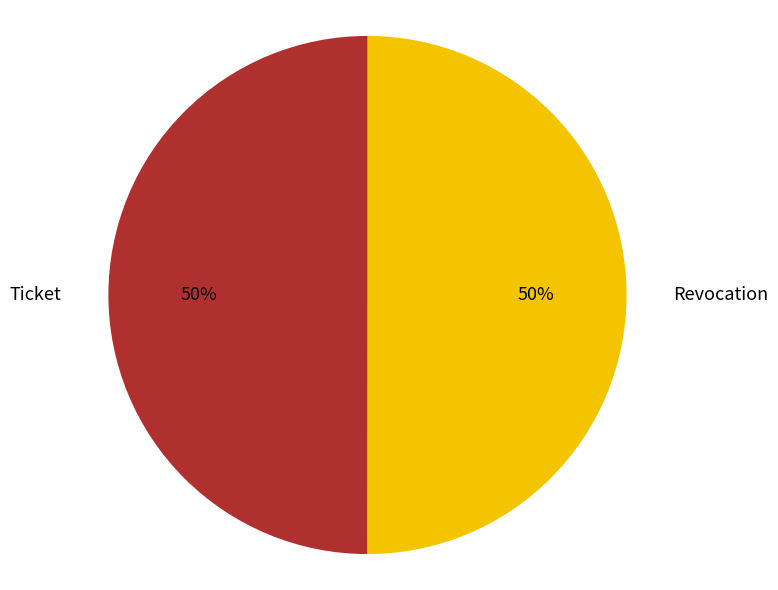

Approximately how many times larger is the value at Revocation compared to Ticket?

1.0